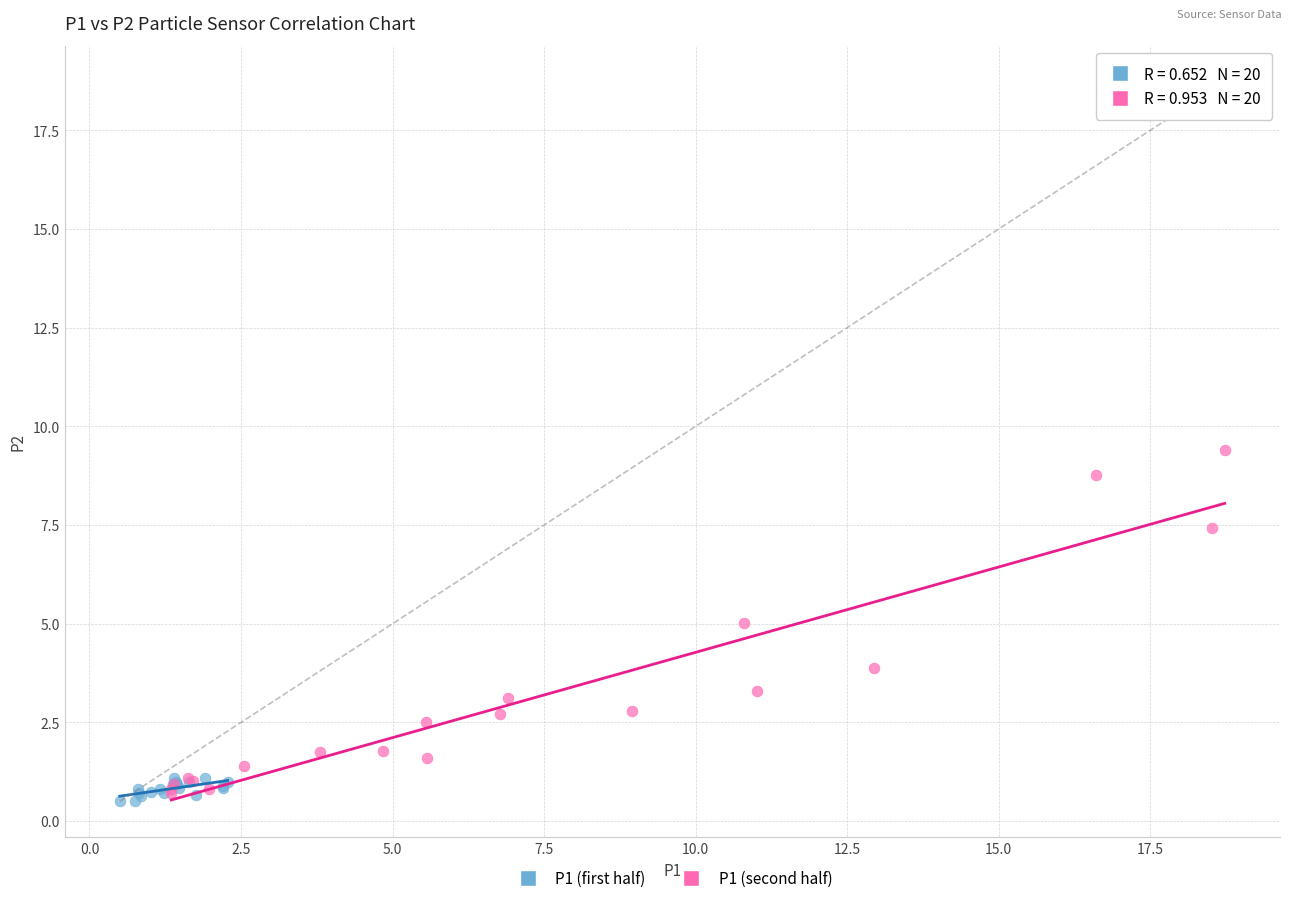

What are all the series names shown in the legend?

P1 (first half), P1 (second half)